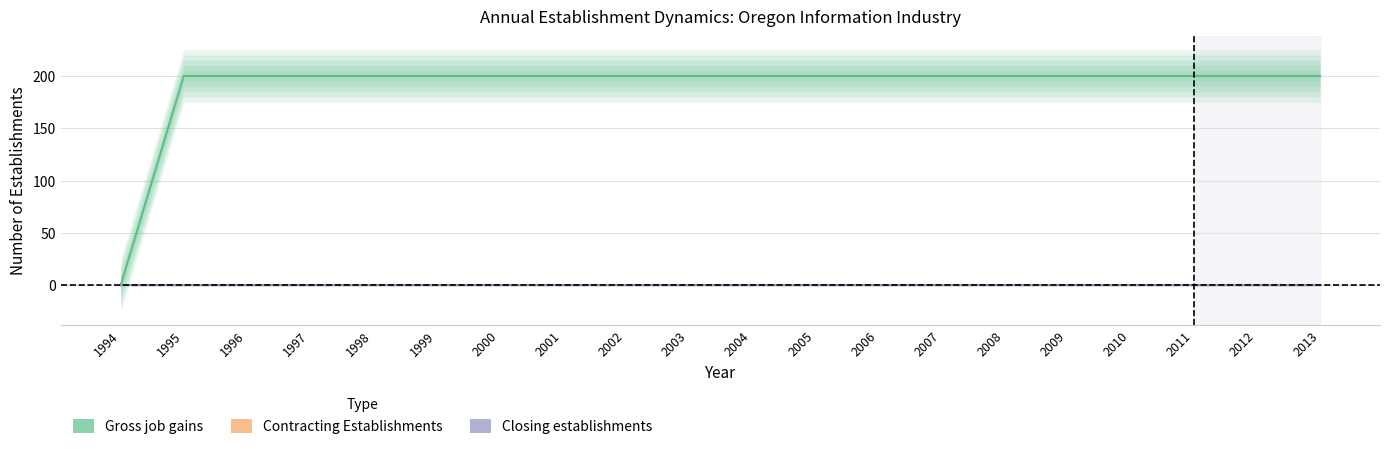

Reading right to left, transcribe all the data shown in this chart.

Gross job gains: 2013=200	2012=200	2011=200	2010=200	2009=200	2008=200	2007=200	2006=200	2005=200	2004=200	2003=200	2002=200	2001=200	2000=200	1999=200	1998=200	1997=200	1996=200	1995=200	1994=0
Contracting Establishments: 2013=0	2012=0	2011=0	2010=0	2009=0	2008=0	2007=0	2006=0	2005=0	2004=0	2003=0	2002=0	2001=0	2000=0	1999=0	1998=0	1997=0	1996=0	1995=0	1994=0
Closing establishments: 2013=0	2012=0	2011=0	2010=0	2009=0	2008=0	2007=0	2006=0	2005=0	2004=0	2003=0	2002=0	2001=0	2000=0	1999=0	1998=0	1997=0	1996=0	1995=0	1994=0